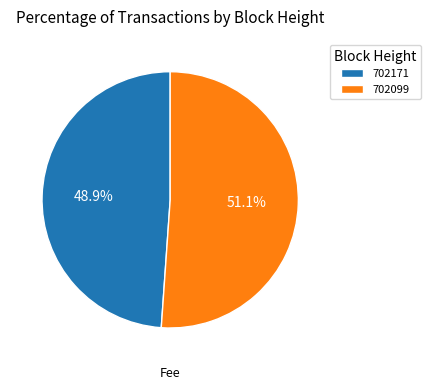

Which category has the smallest portion of the pie?

702171